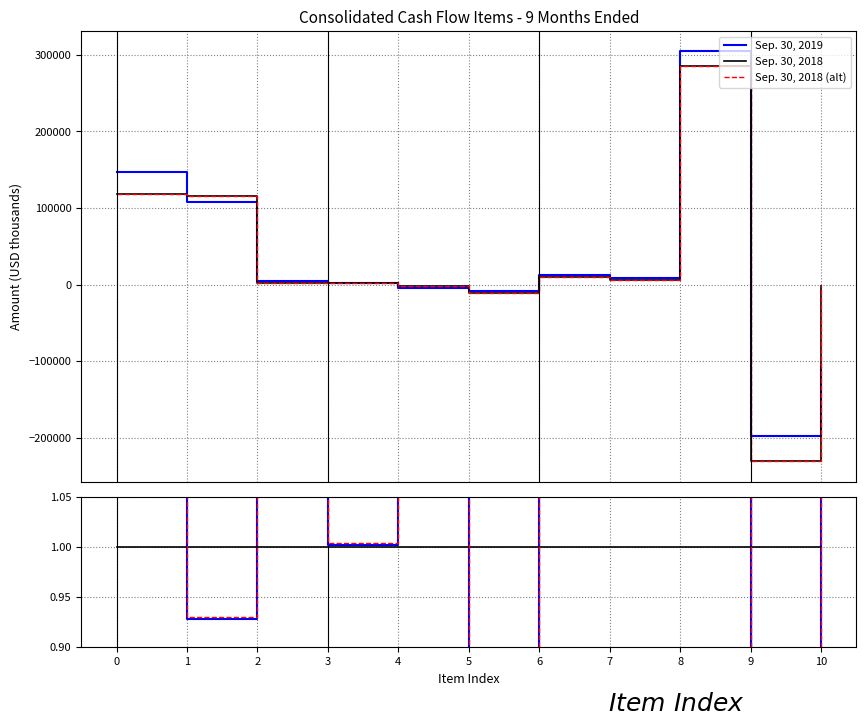

What is the difference between the highest and lowest values at 6?

0.3